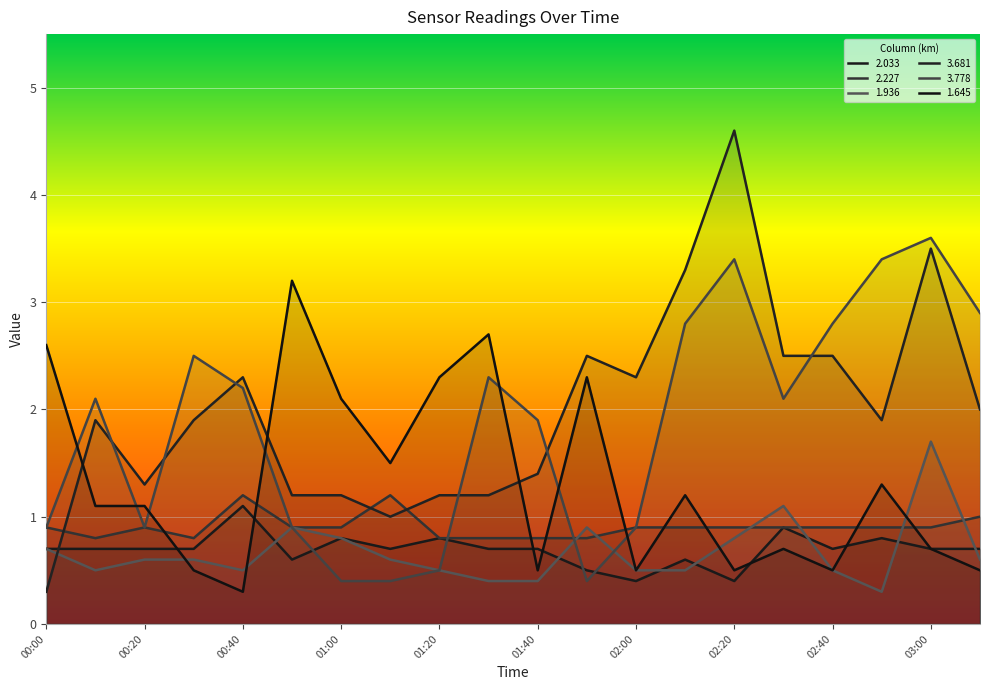

Between which two adjacent categories do 3.681 and 1.645 first intersect?

00:00 and 00:10